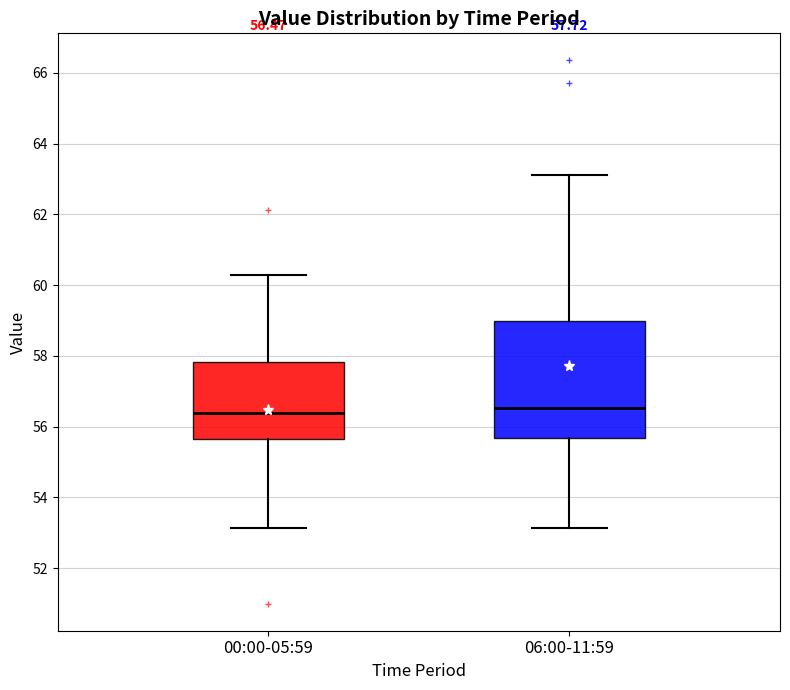

Which box is the tallest, from its lower edge to its upper edge?

06:00-11:59